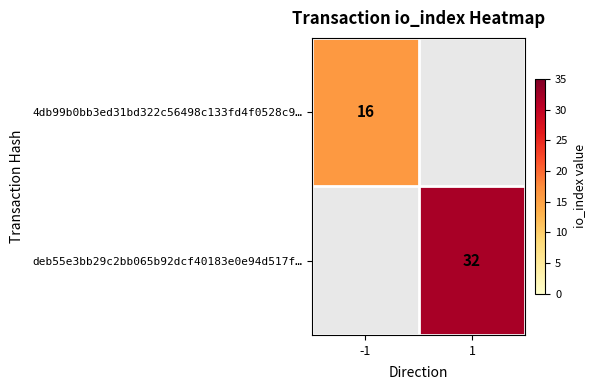

Is it true that deb55e3bb29c2bb065b92dcf40183e0e94d517f… equals 47.6 at 1?

False